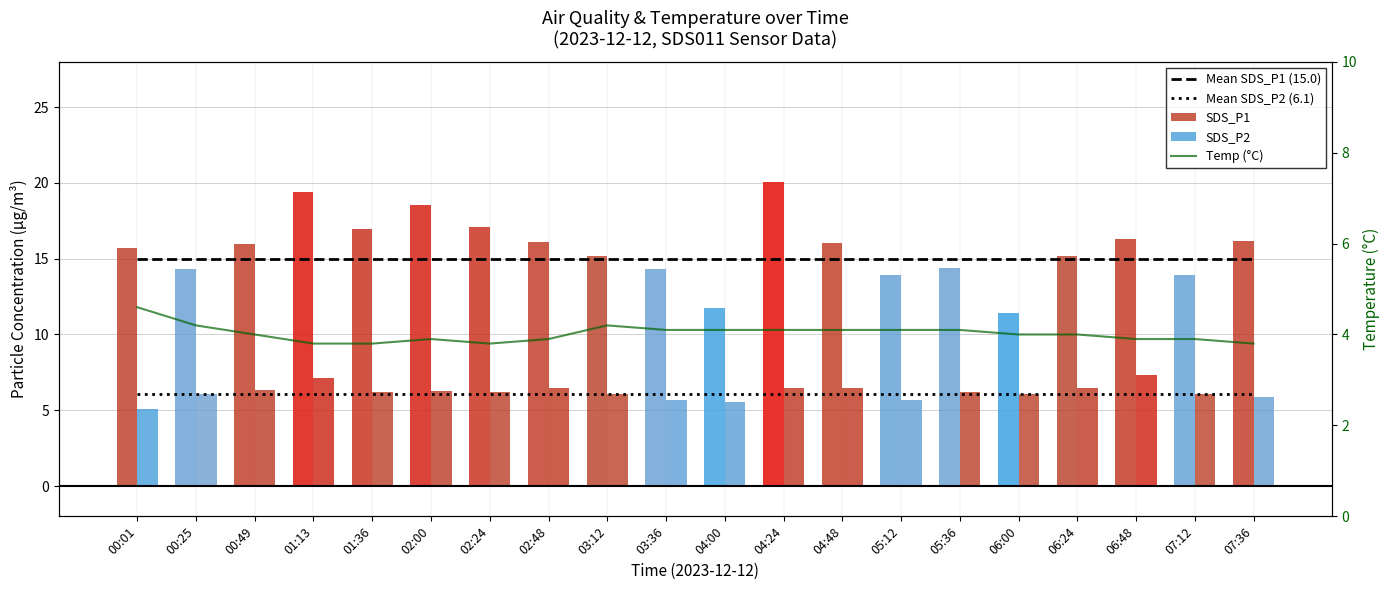

Reading right to left, transcribe all the data shown in this chart.

Mean SDS_P1 (15.0): 07:36=15.0	07:12=15.0	06:48=15.0	06:24=15.0	06:00=15.0	05:36=15.0	05:12=15.0	04:48=15.0	04:24=15.0	04:00=15.0	03:36=15.0	03:12=15.0	02:48=15.0	02:24=15.0	02:00=15.0	01:36=15.0	01:13=15.0	00:49=15.0	00:25=15.0	00:01=15.0
Mean SDS_P2 (6.1): 07:36=6.1	07:12=6.1	06:48=6.1	06:24=6.1	06:00=6.1	05:36=6.1	05:12=6.1	04:48=6.1	04:24=6.1	04:00=6.1	03:36=6.1	03:12=6.1	02:48=6.1	02:24=6.1	02:00=6.1	01:36=6.1	01:13=6.1	00:49=6.1	00:25=6.1	00:01=6.1
SDS_P1: 07:36=16.1	07:12=13.9	06:48=16.3	06:24=15.2	06:00=11.4	05:36=14.4	05:12=13.9	04:48=16.0	04:24=20.1	04:00=11.8	03:36=14.3	03:12=15.2	02:48=16.1	02:24=17.1	02:00=18.6	01:36=16.9	01:13=19.4	00:49=15.9	00:25=14.3	00:01=15.7
SDS_P2: 07:36=5.9	07:12=6.1	06:48=7.3	06:24=6.5	06:00=6.1	05:36=6.2	05:12=5.7	04:48=6.5	04:24=6.5	04:00=5.6	03:36=5.7	03:12=6.1	02:48=6.5	02:24=6.2	02:00=6.3	01:36=6.2	01:13=7.2	00:49=6.3	00:25=6.0	00:01=5.1
Temp (°C): 07:36=3.8	07:12=3.9	06:48=3.9	06:24=4.0	06:00=4.0	05:36=4.1	05:12=4.1	04:48=4.1	04:24=4.1	04:00=4.1	03:36=4.1	03:12=4.2	02:48=3.9	02:24=3.8	02:00=3.9	01:36=3.8	01:13=3.8	00:49=4.0	00:25=4.2	00:01=4.6